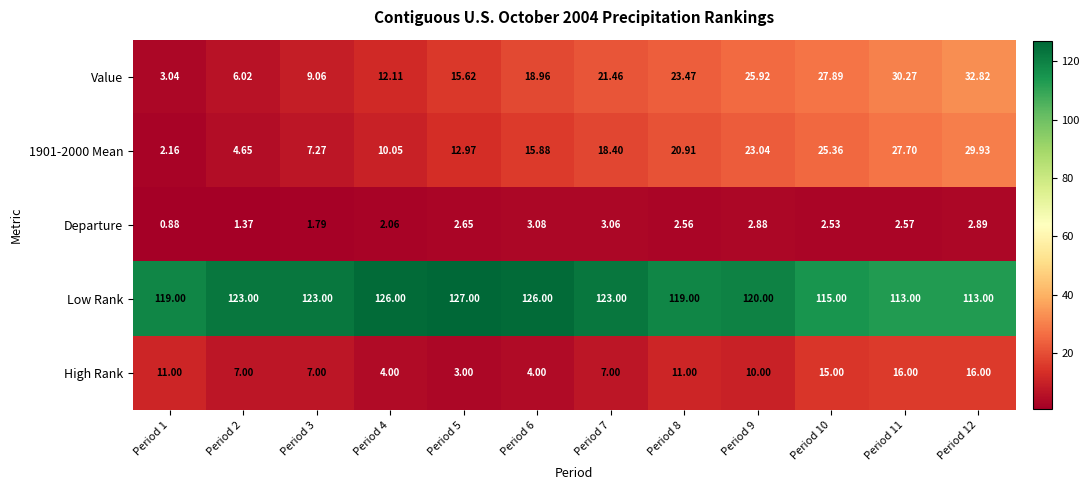

At how many categories does at least one series exceed 53?

12